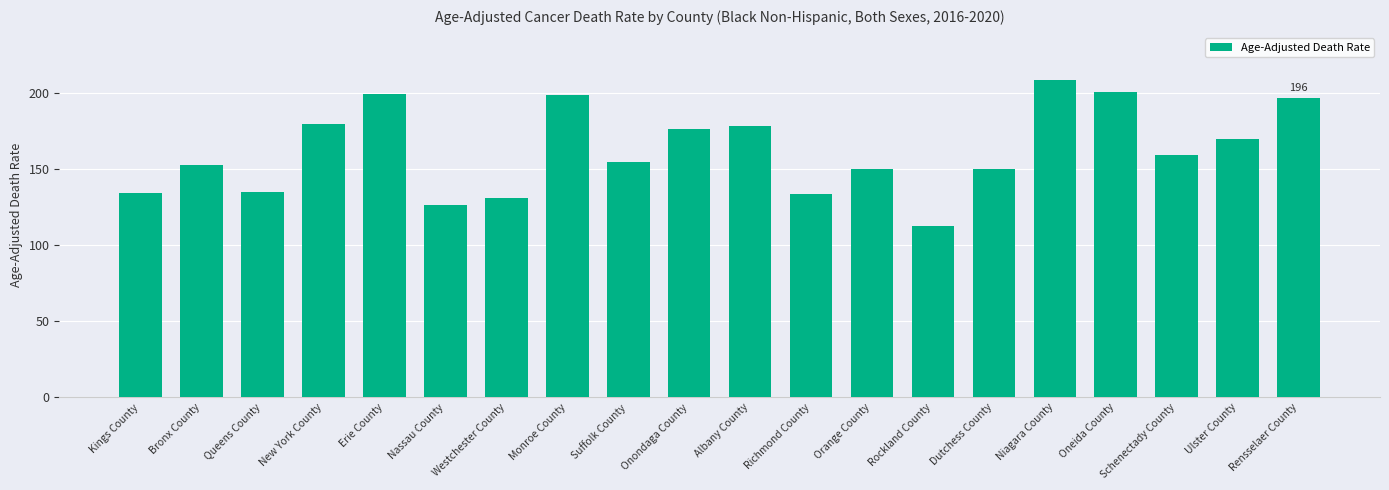

What is the label of the 12th bar from the left?

Richmond County